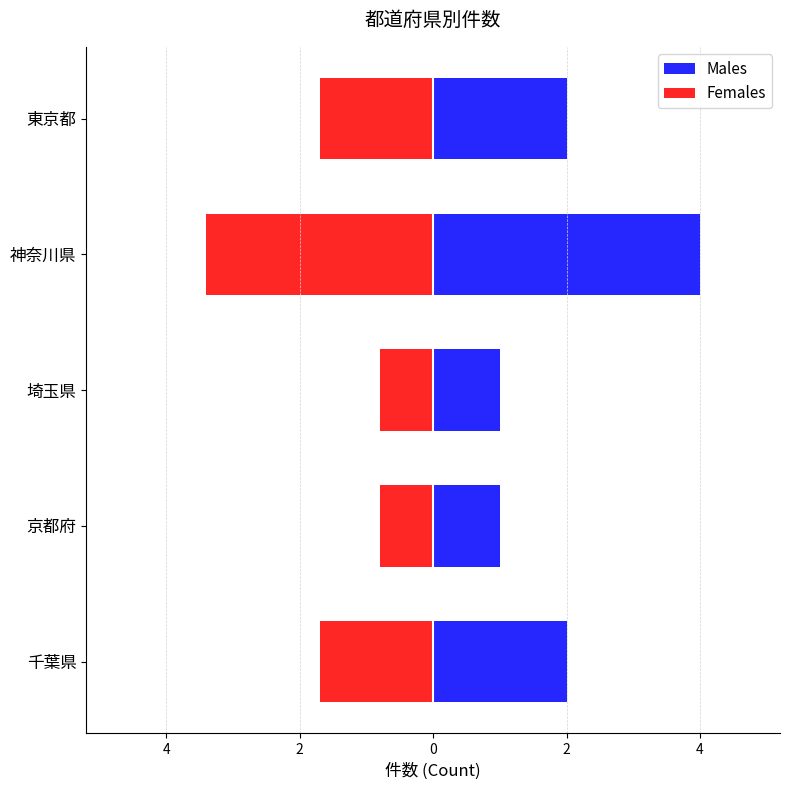

How many bars are there in total?

10